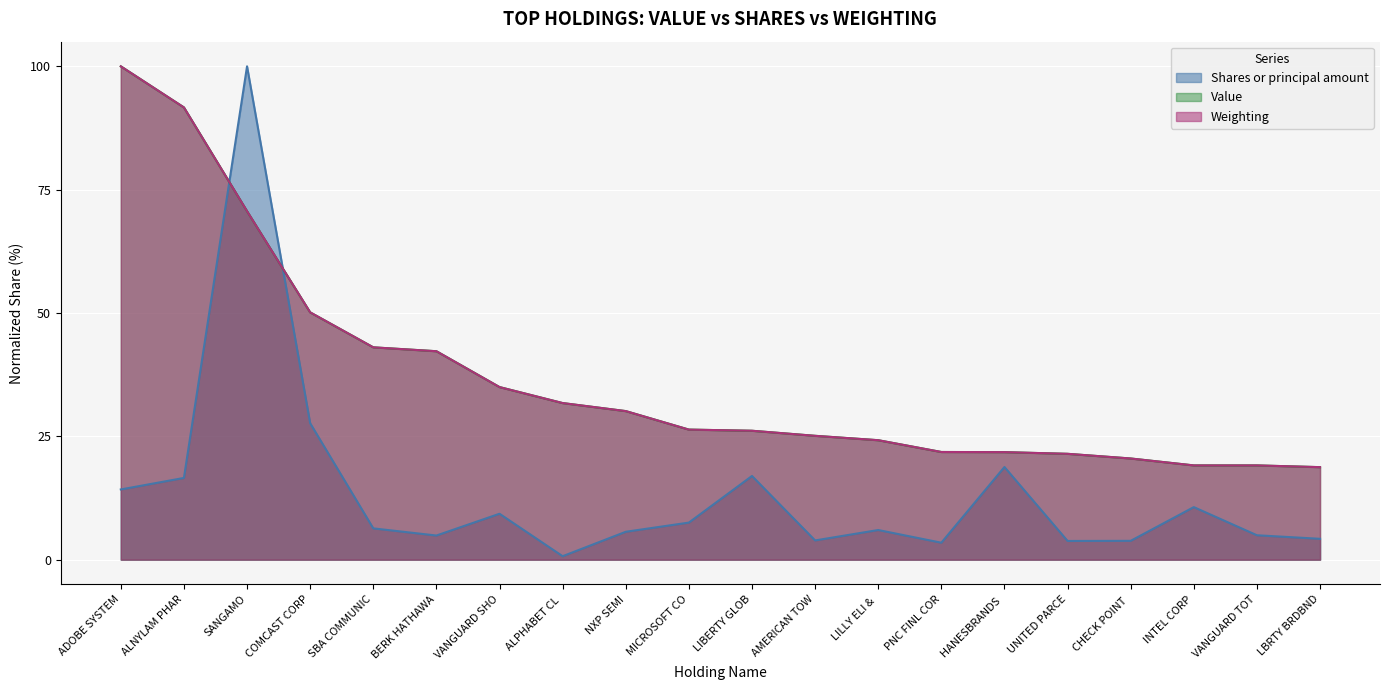

Is it true that Weighting equals 21.5 at UNITED PARCE?

True